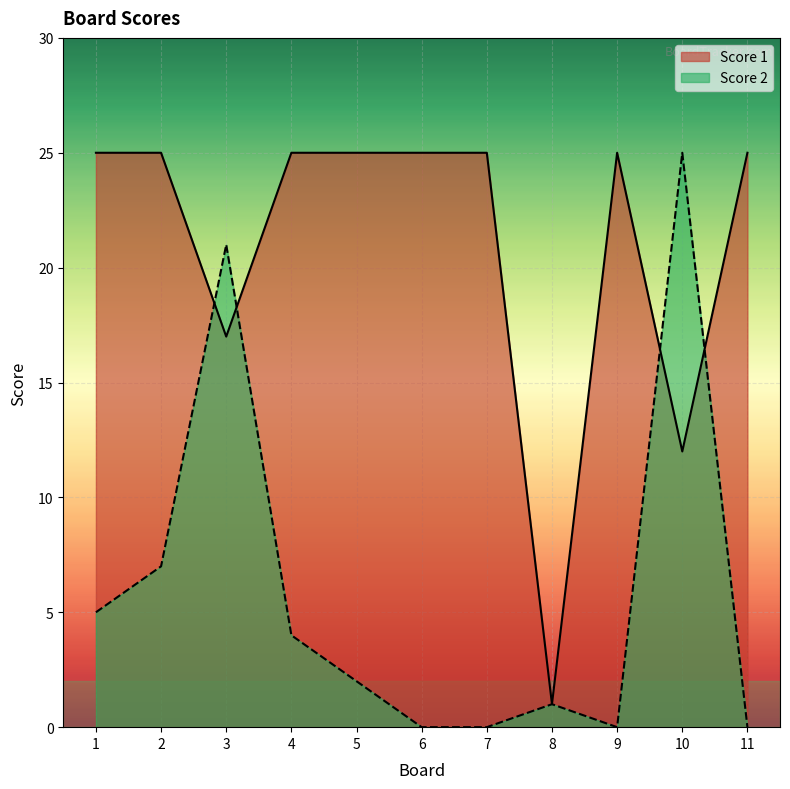

Reading right to left, extract all data points from this chart.

Score 1: 25	12	25	1	25	25	25	25	17	25	25
Score 2: 0	25	0	1	0	0	2	4	21	7	5